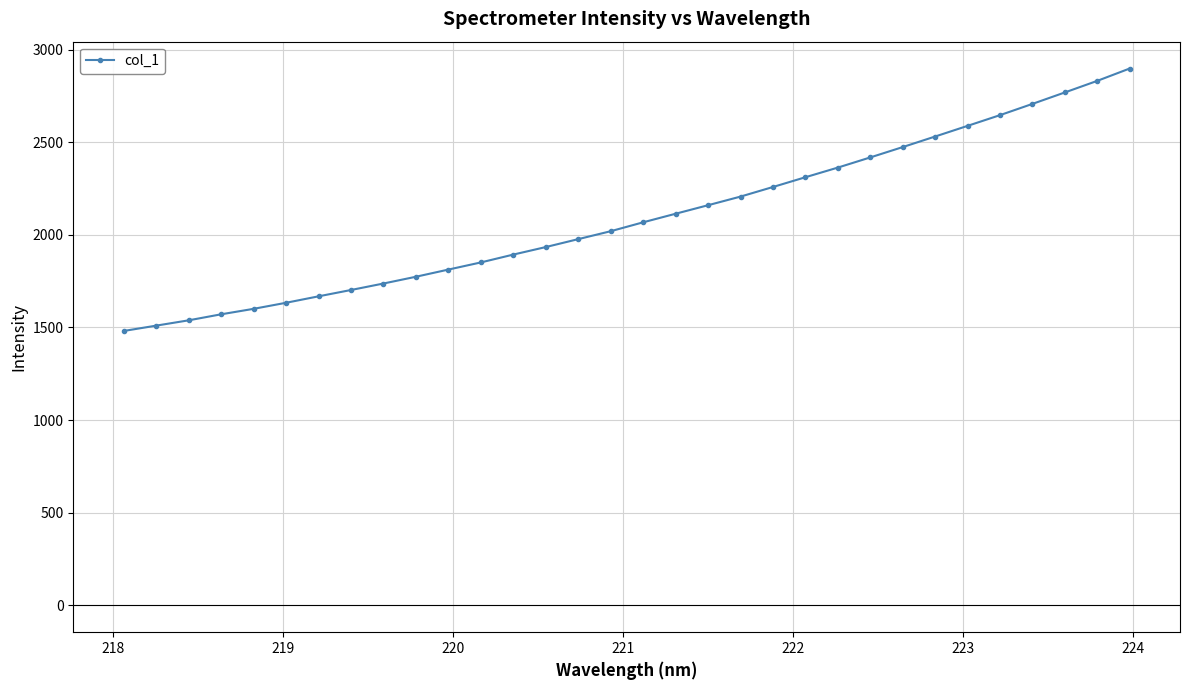

What is the average value?

2095.3